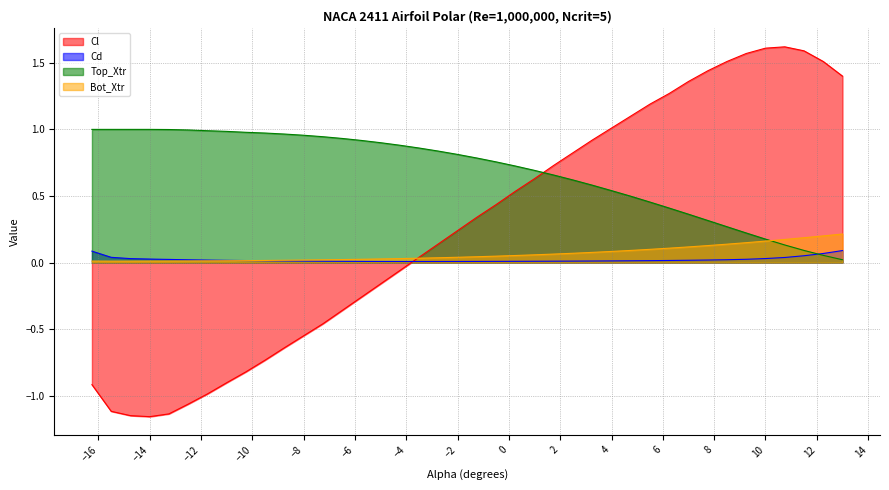

The value of Cl at -7.25 is -0.2. True or false?

False